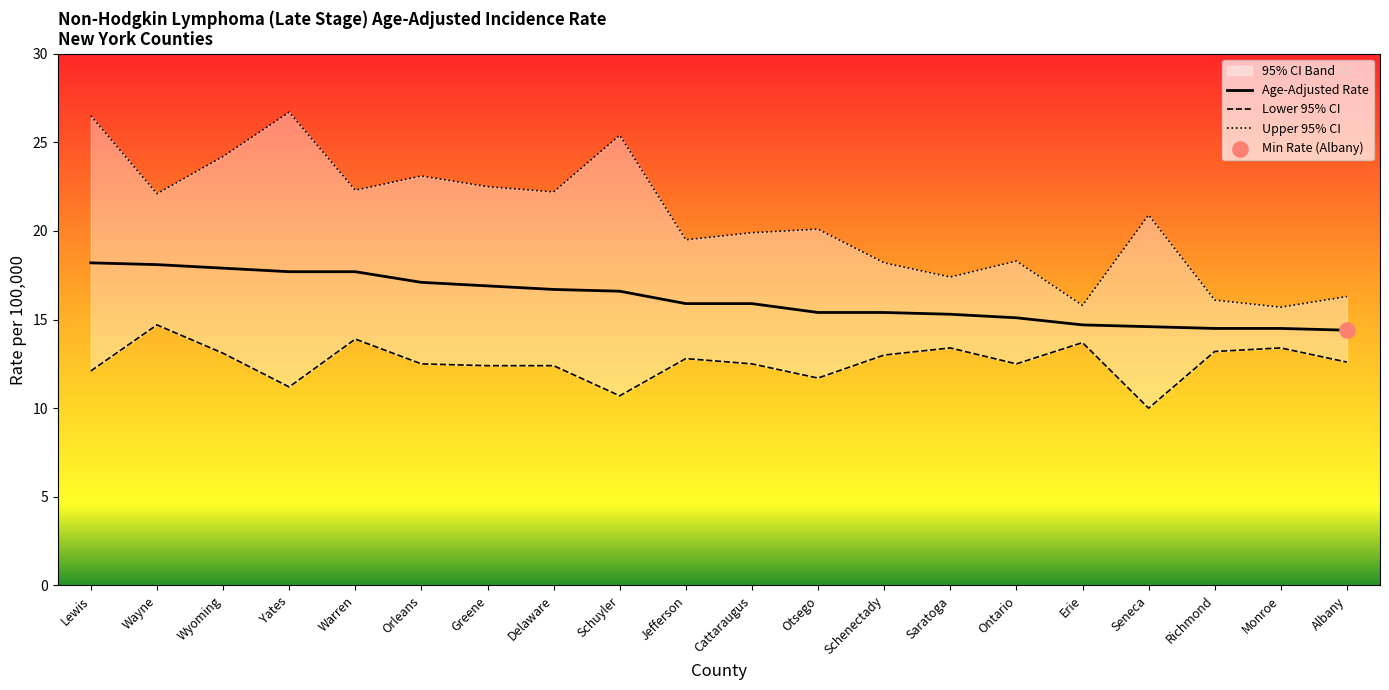

At which category is the sum across all series the highest?

Lewis